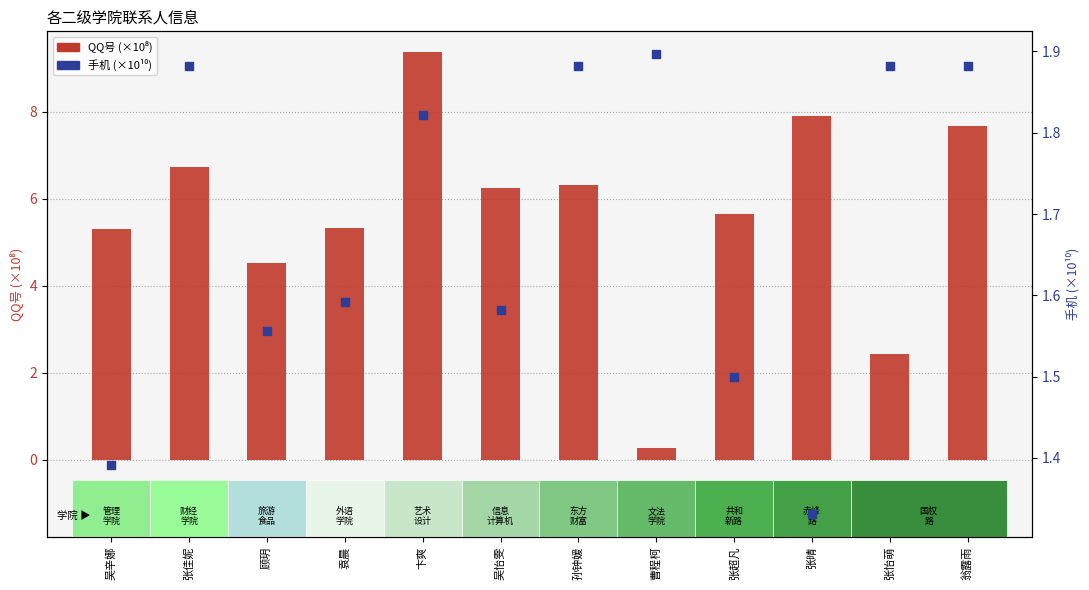

Is the value of 手机 (×10¹⁰) at 顾玥 greater than the value of QQ号 (×10⁸) at 顾玥?

No